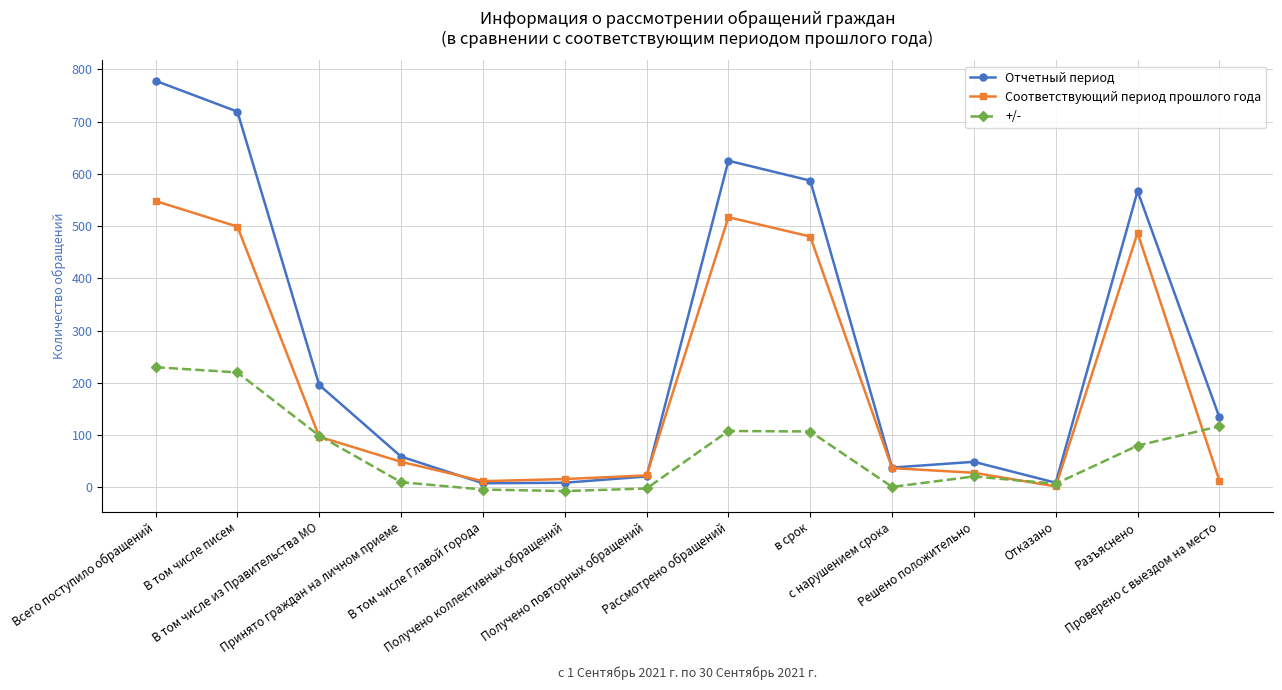

Does the chart have visible grid lines?

Yes